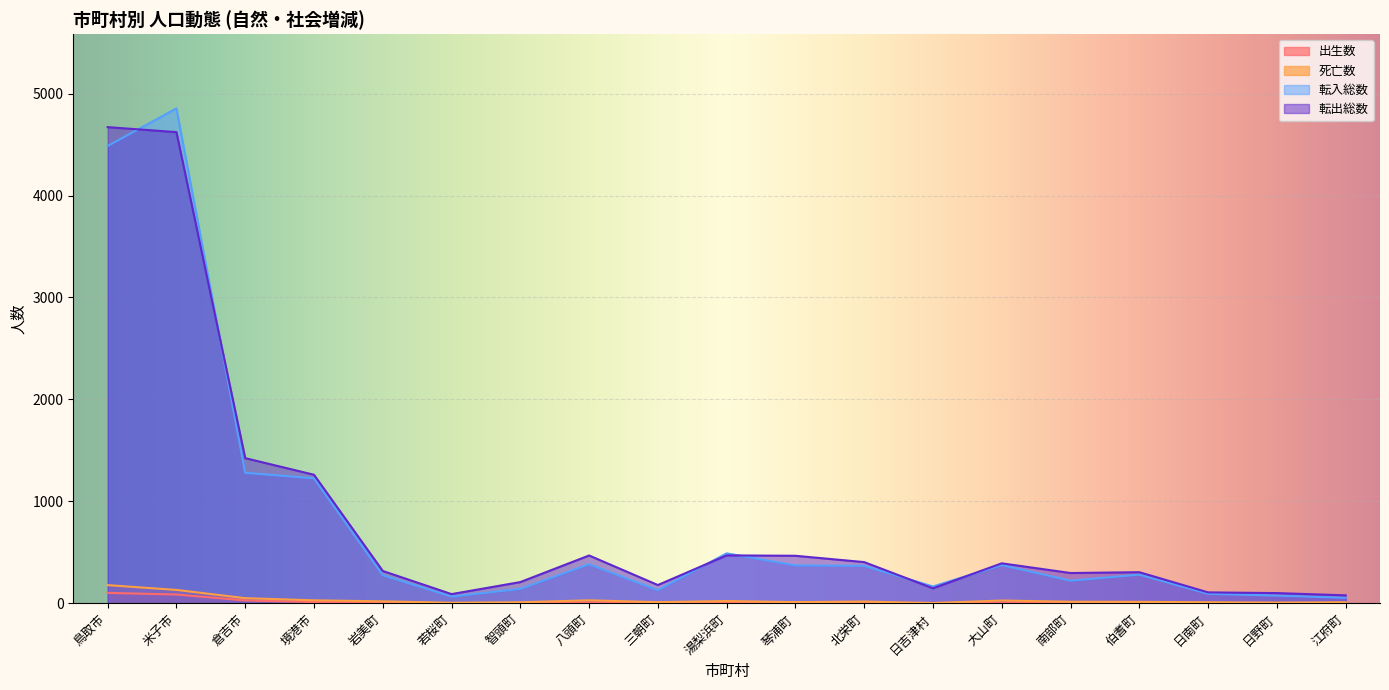

At which category does 転入総数 reach its first local peak?

米子市